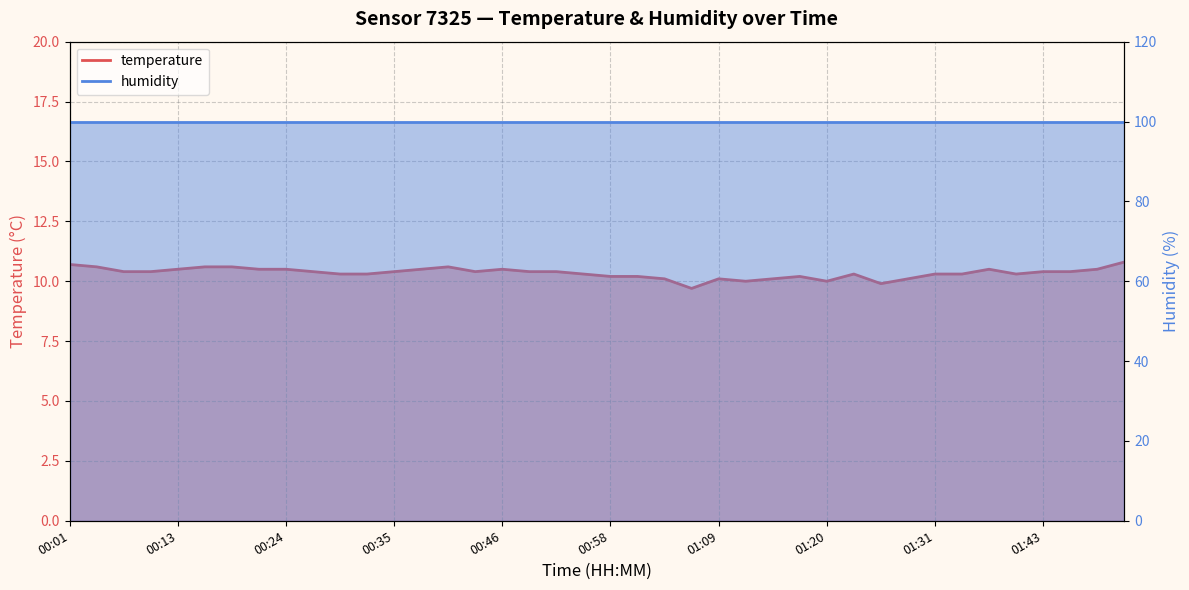

How many points are higher than both their immediate neighbors (excluding endpoints)?

6